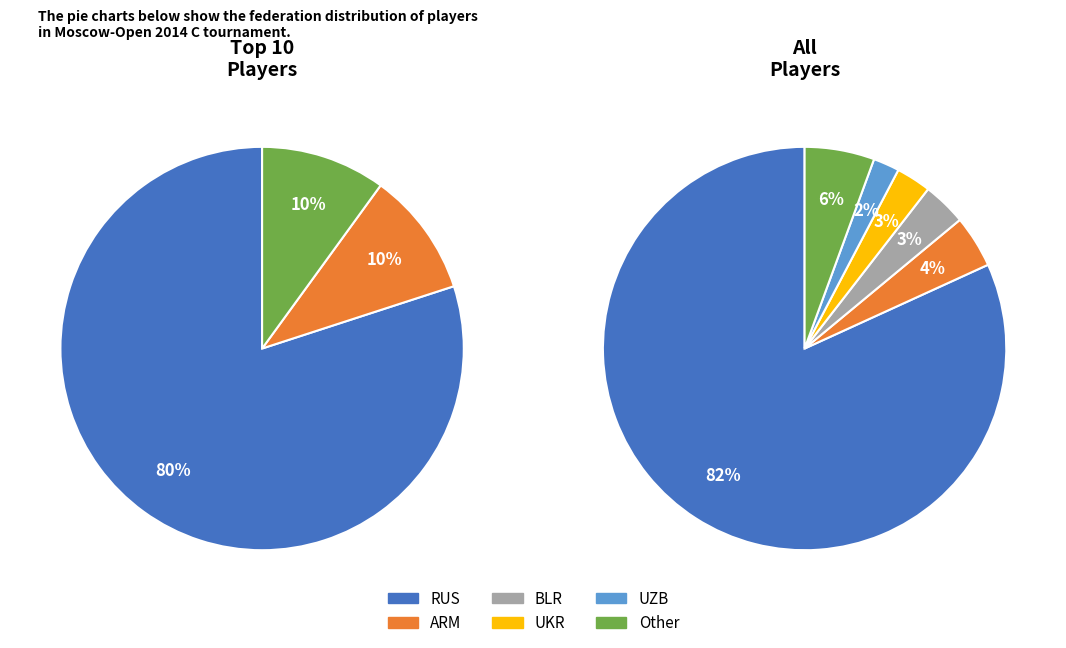

Which slice is the smallest?

UZB